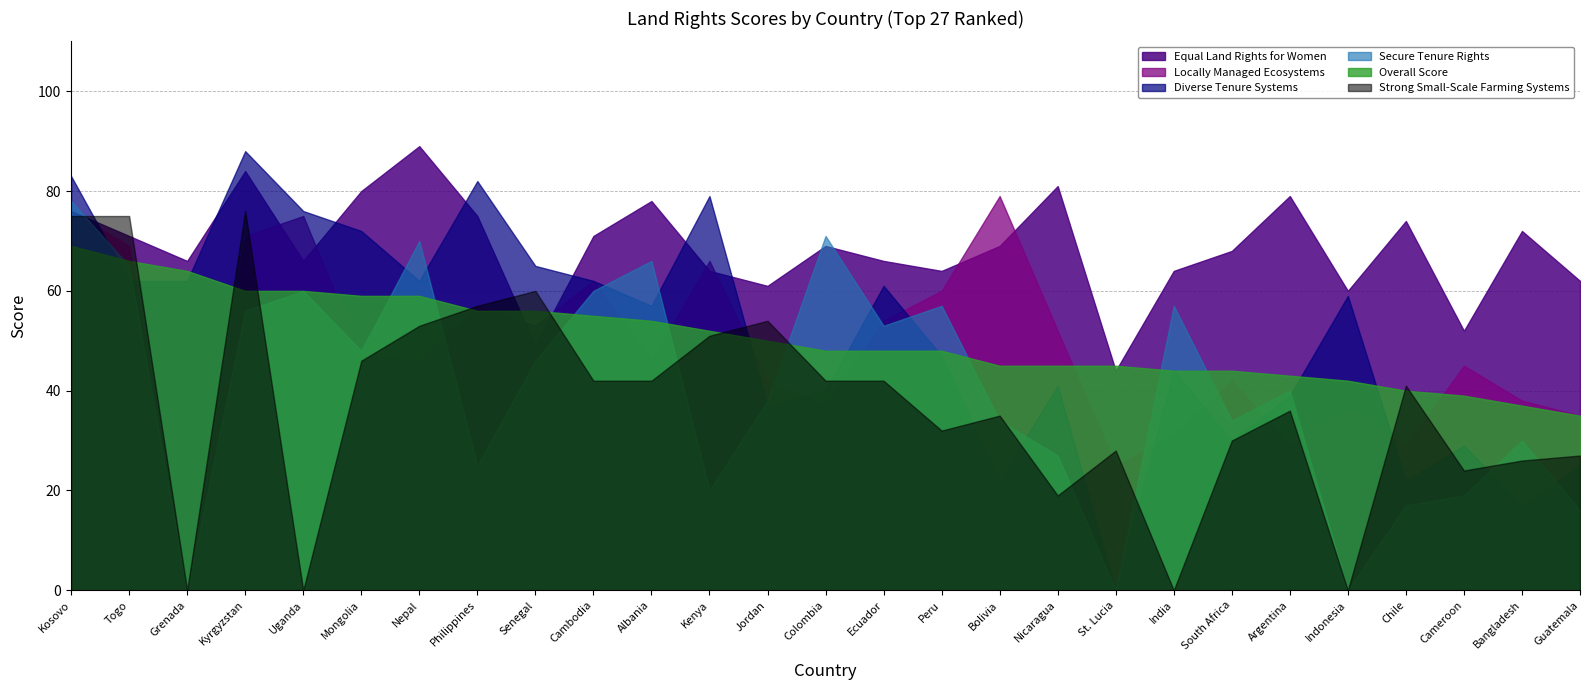

At how many categories does at least one series exceed 68?

16